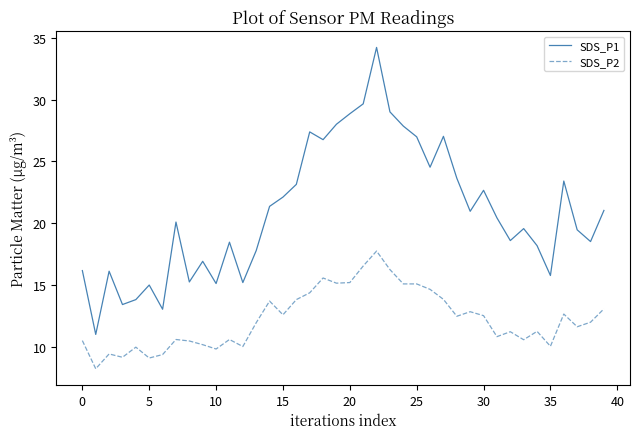

What is the average value of the SDS_P2 series?

12.2